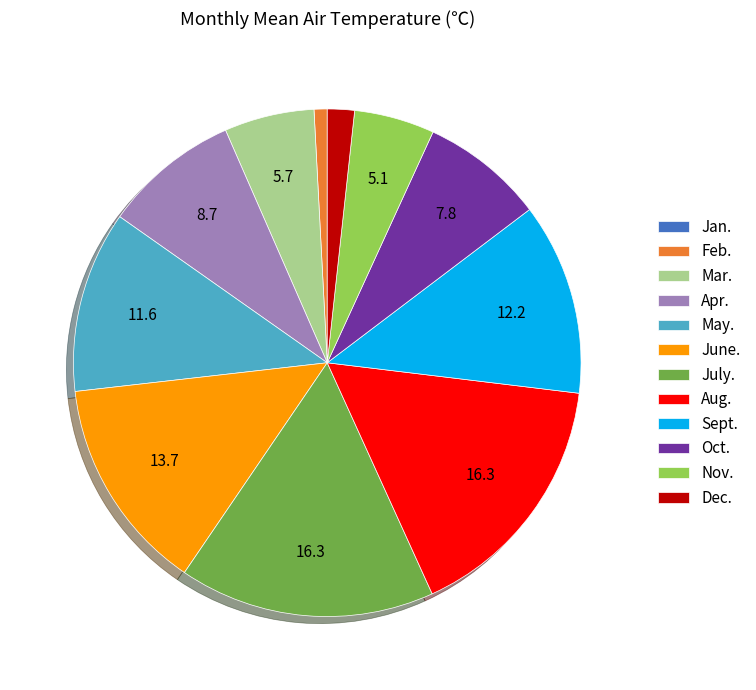

Do Nov. and Dec. together represent more than half of the pie?

No